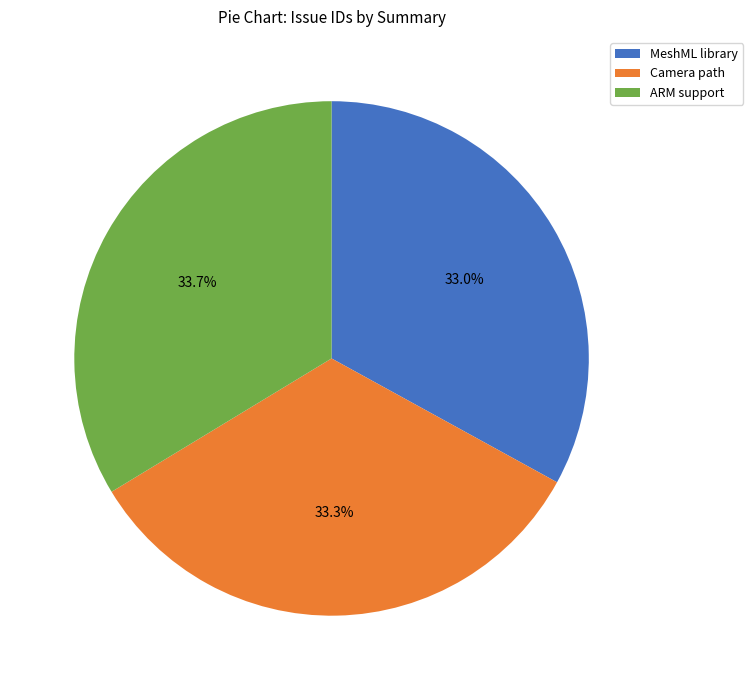

True or false: MeshML library accounts for 33% of the total.

True